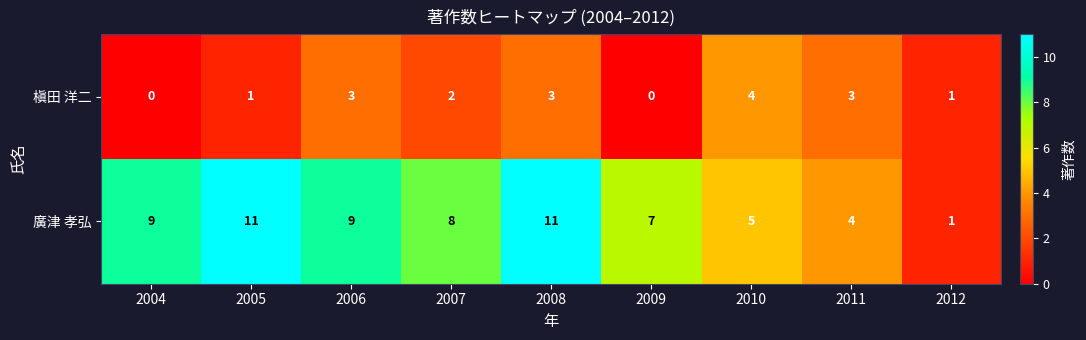

Rank the series at 2005 from lowest to highest value.

槇田 洋二, 廣津 孝弘